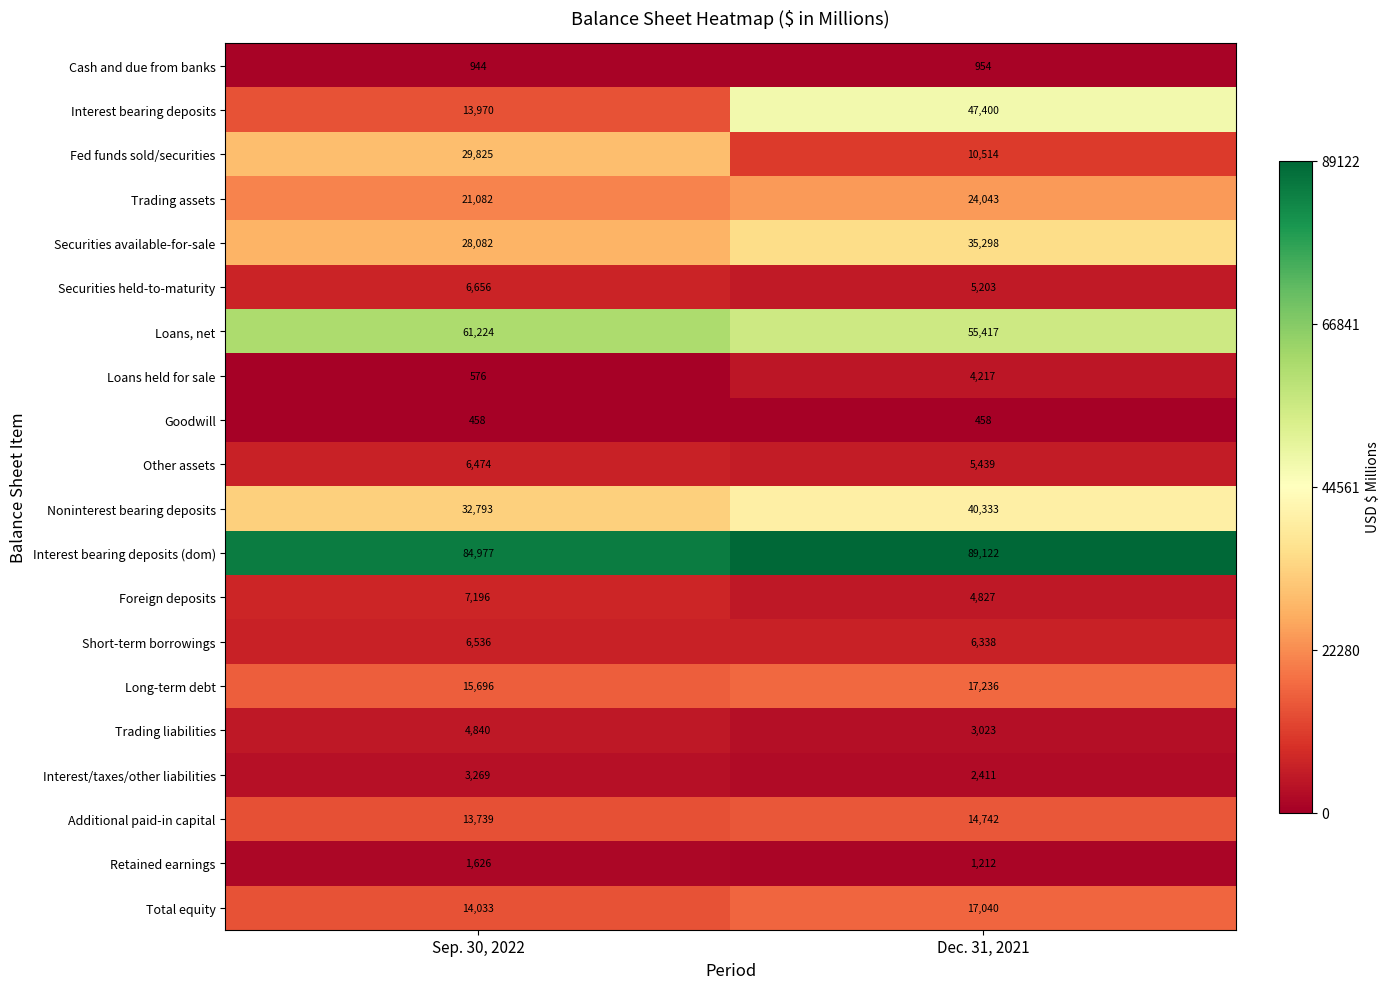

Read the Trading liabilities value at Dec. 31, 2021, to the nearest 100.

3000